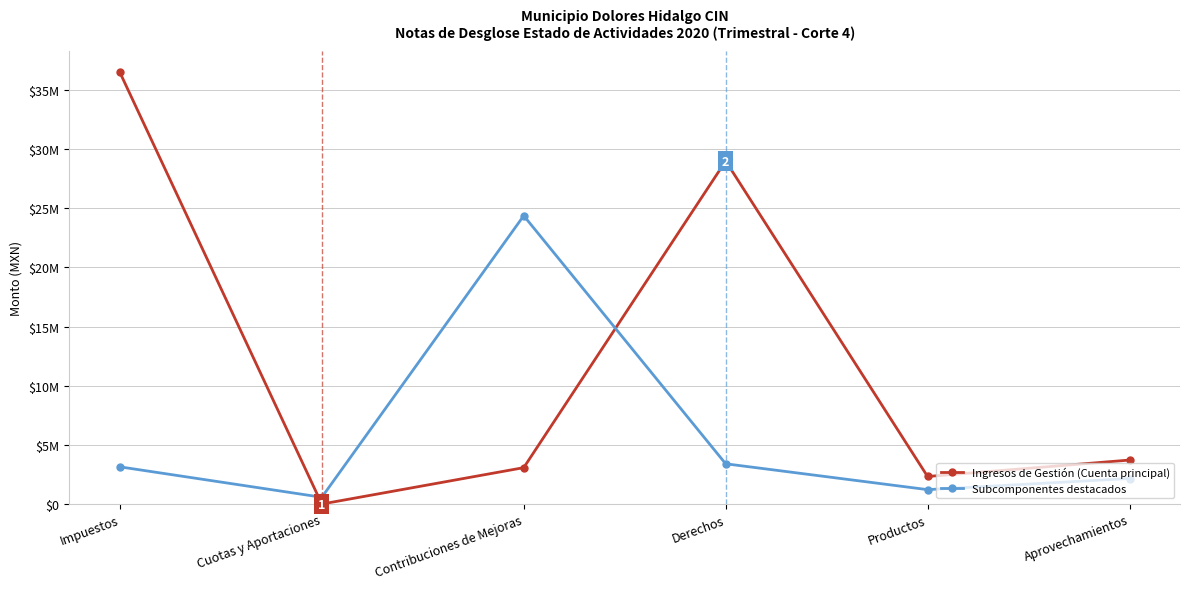

Between Contribuciones de Mejoras and Impuestos, which is larger?

Impuestos